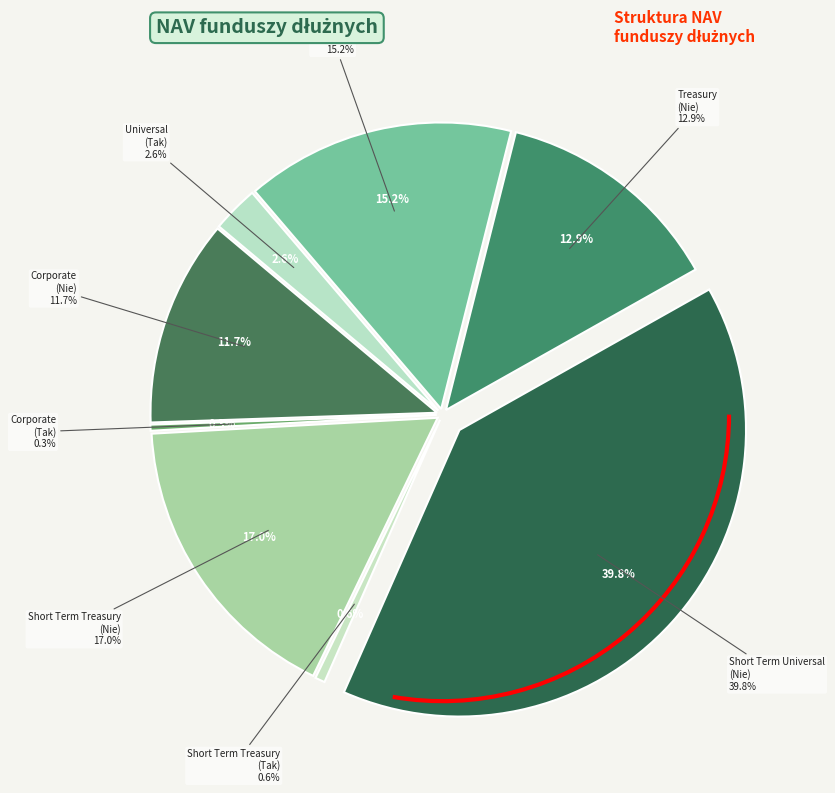

Does Bond Universal (Tak) account for over 50% of the chart?

No